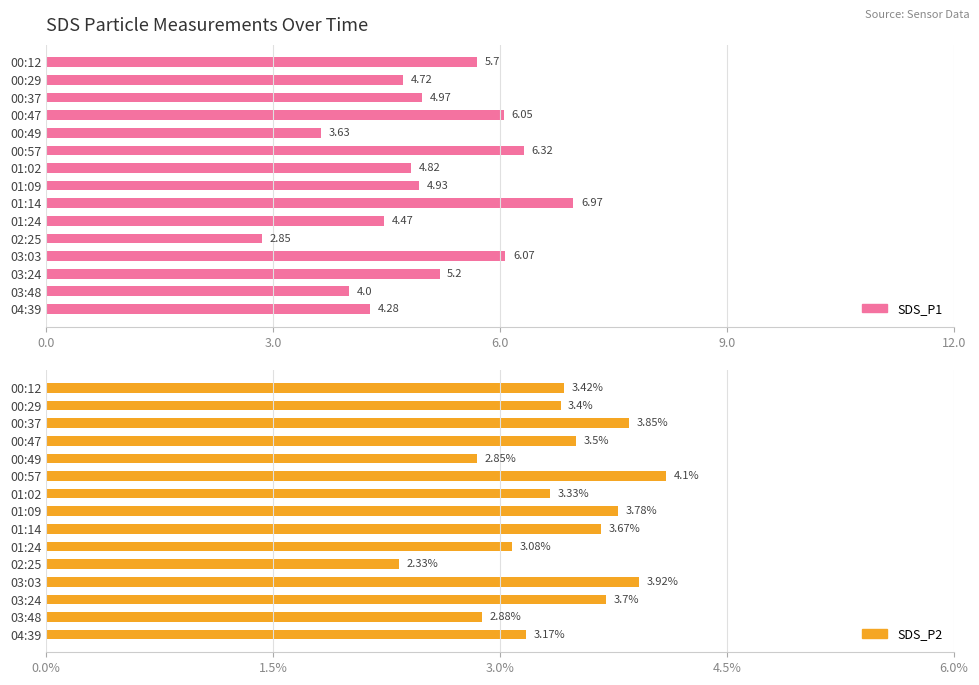

How many bars are there in each group?

2